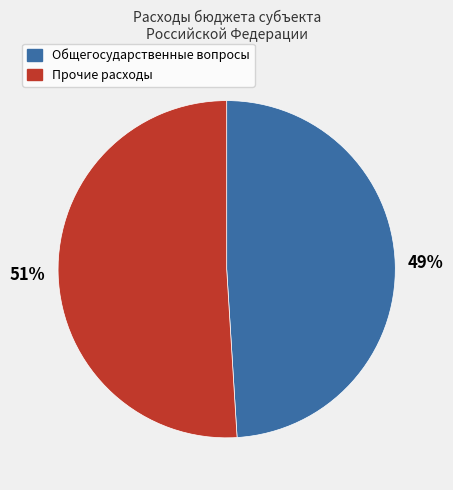

Is there any slice that represents more than half of the pie?

Yes